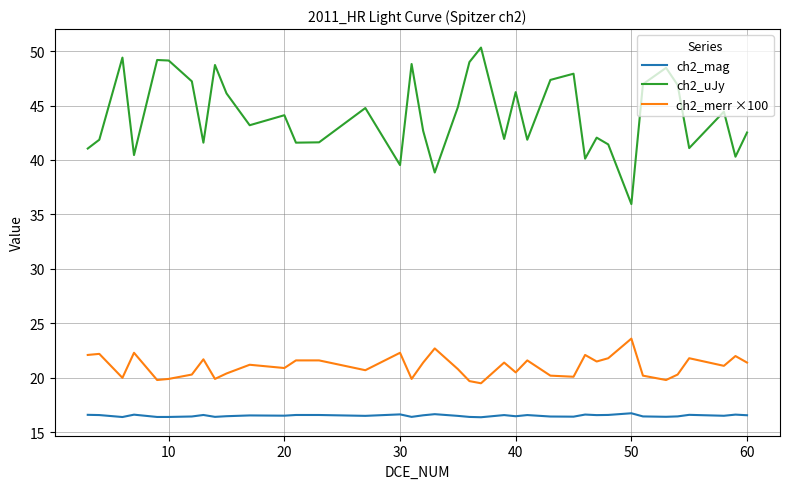

True or false: ch2_mag and ch2_uJy cross at least once.

False